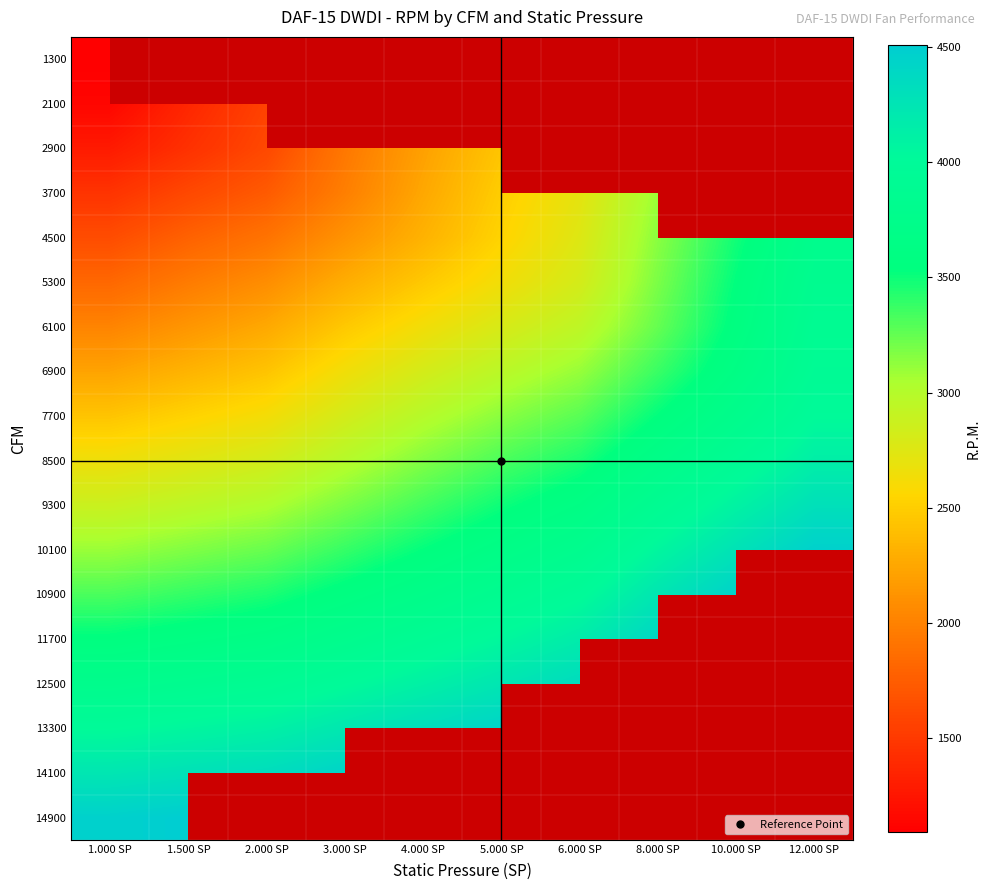

What is the average value of the 10100 series?

3669.9